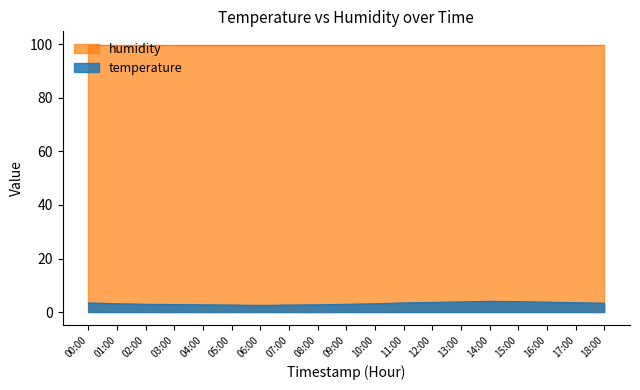

Read the value at 06:00.

2.5